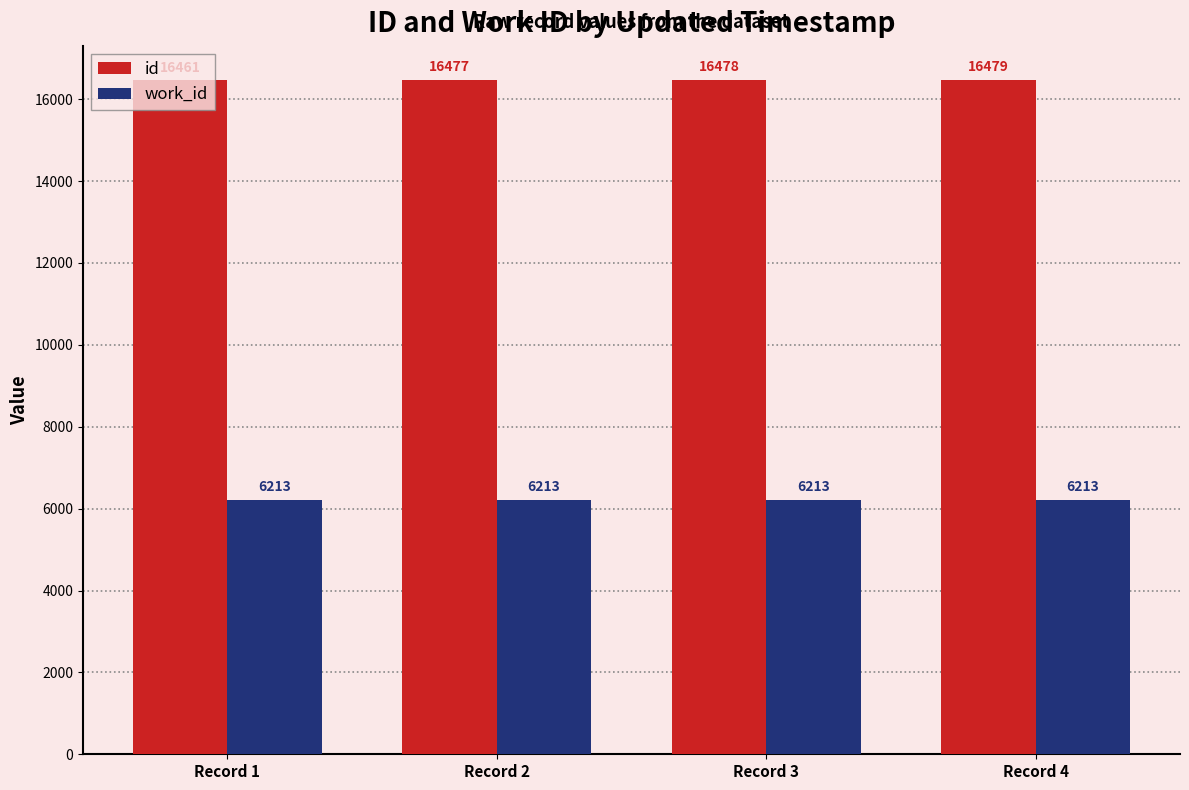

What is the sum of all id values?

65895